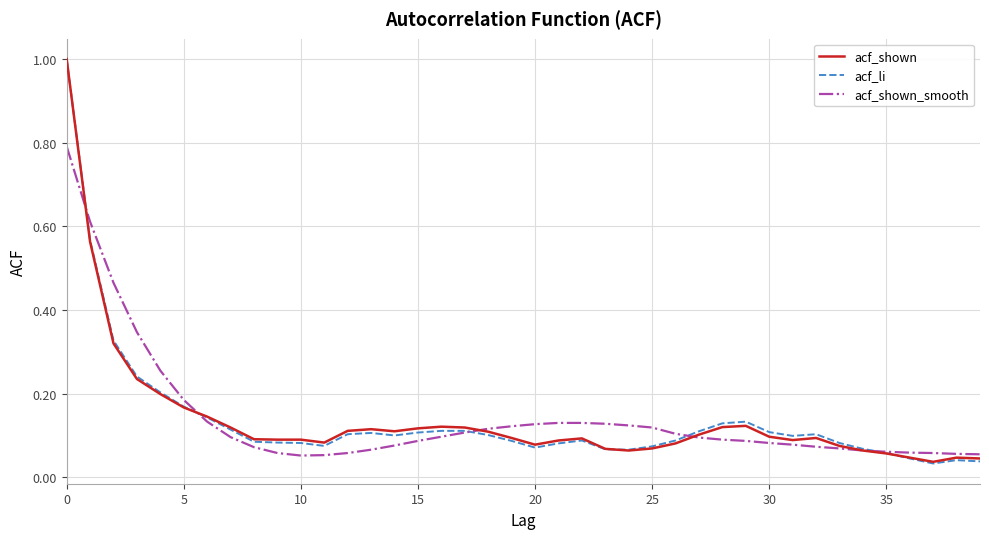

What is the maximum value for acf_shown_smooth?

0.8